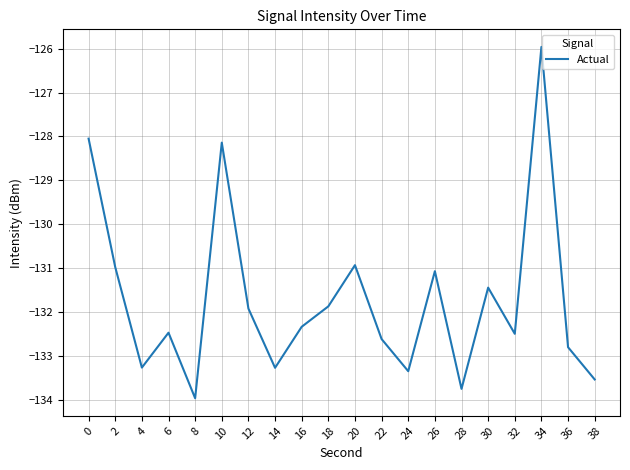

What is the change in value from 6 to 22?

-0.1